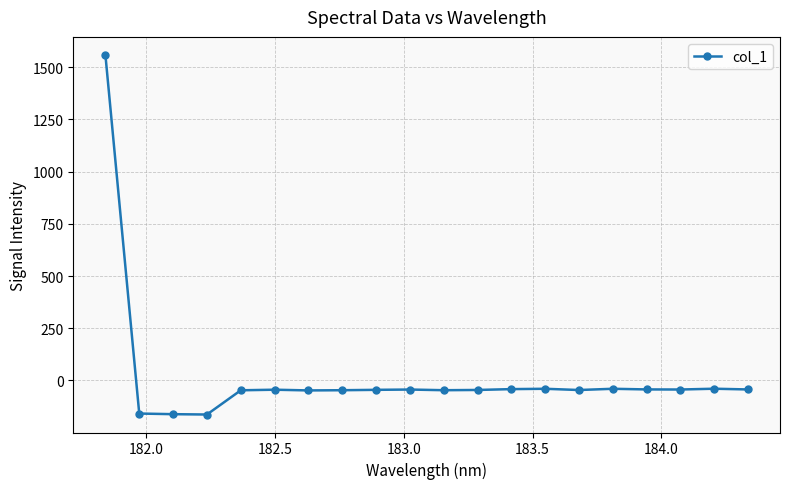

What is the difference between the maximum and minimum values?

1723.0